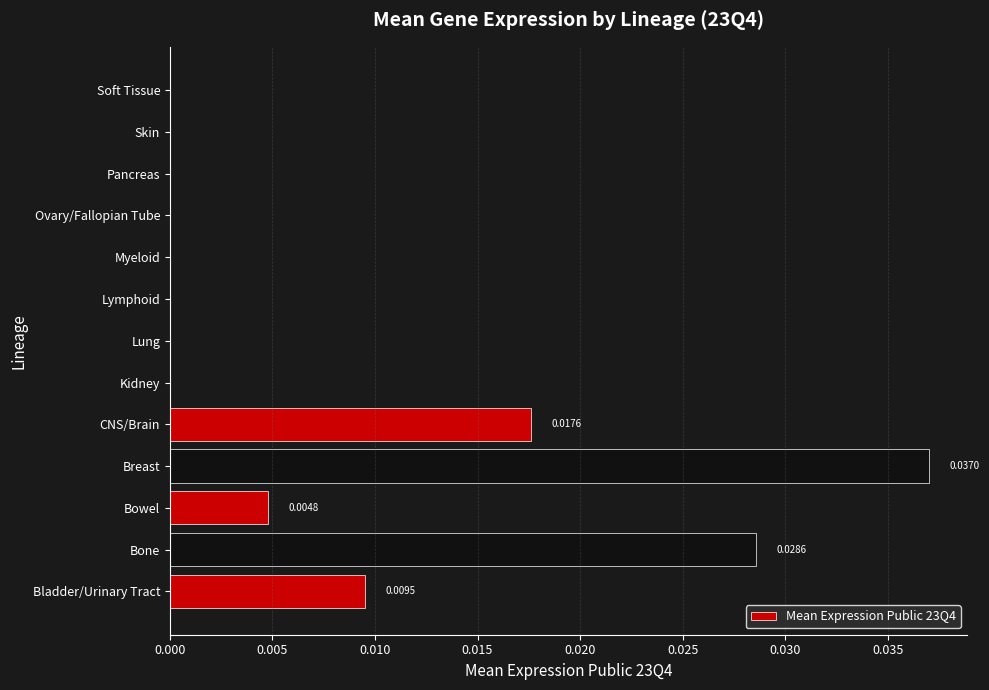

At which category does the chart reach its peak across all series?

Breast